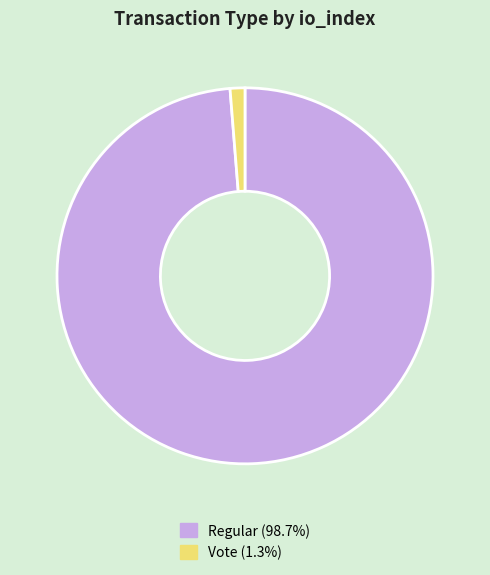

Is there a majority slice in this chart?

Yes